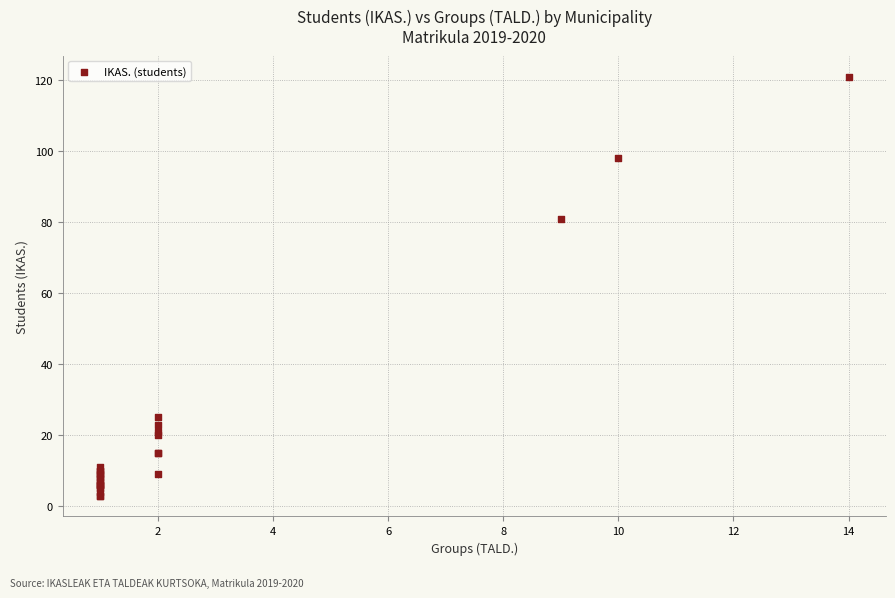

What Y value in the scatter plot is closest to 62?

81